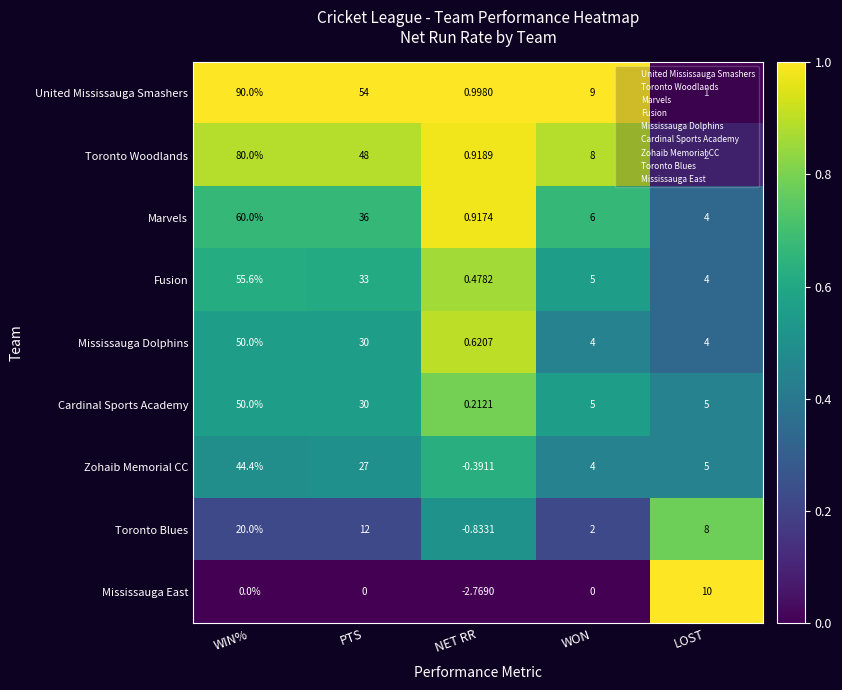

At which category does the chart reach its minimum across all series?

NET RR